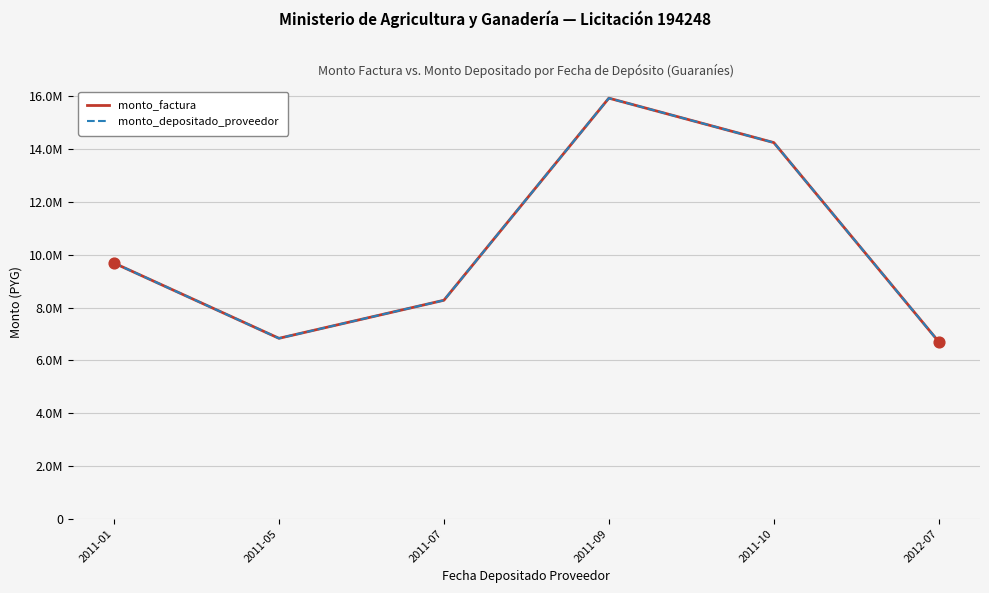

What is the total value across all series at 2012-07?

13410000